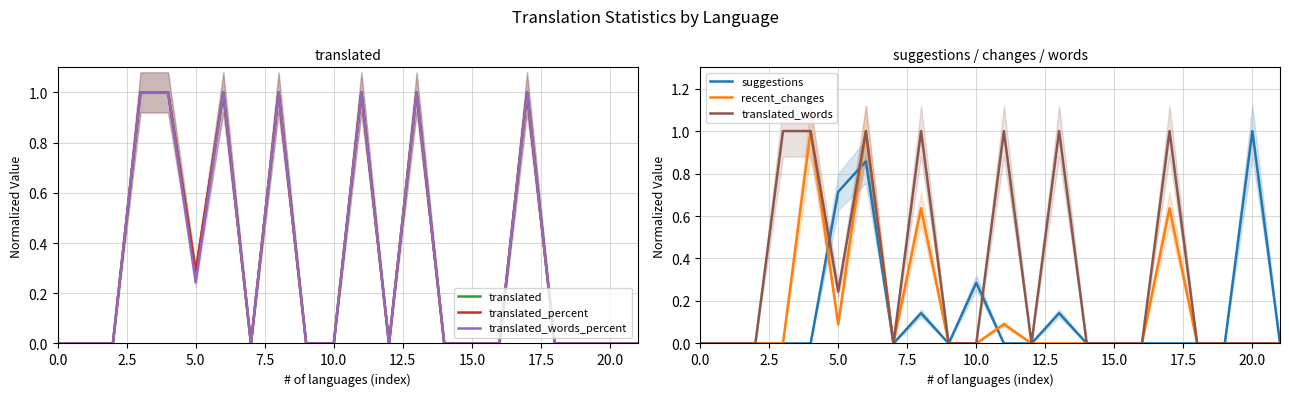

How many data points in recent_changes are above 0?

6